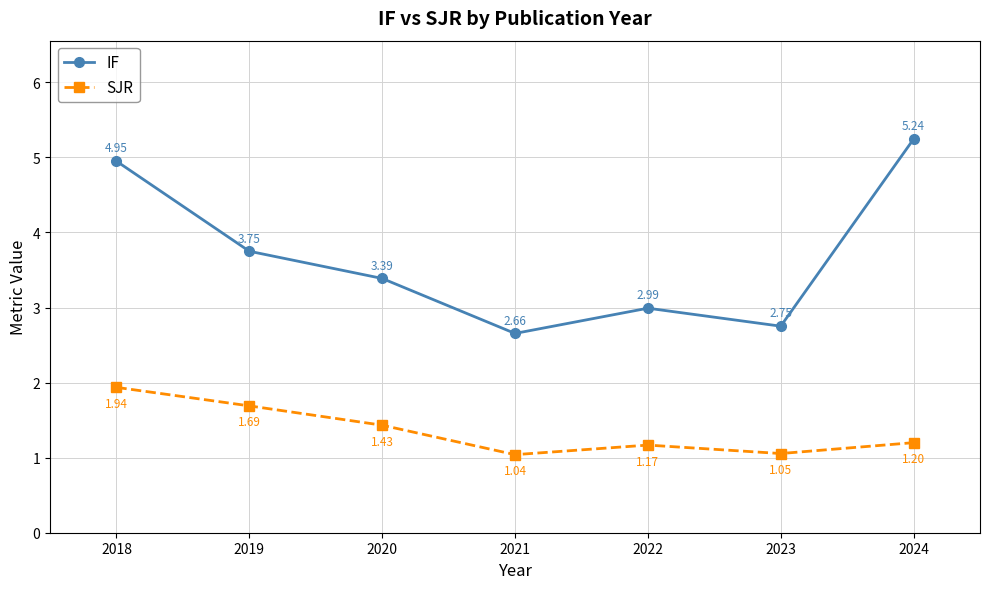

True or false: IF and SJR cross at least once.

False